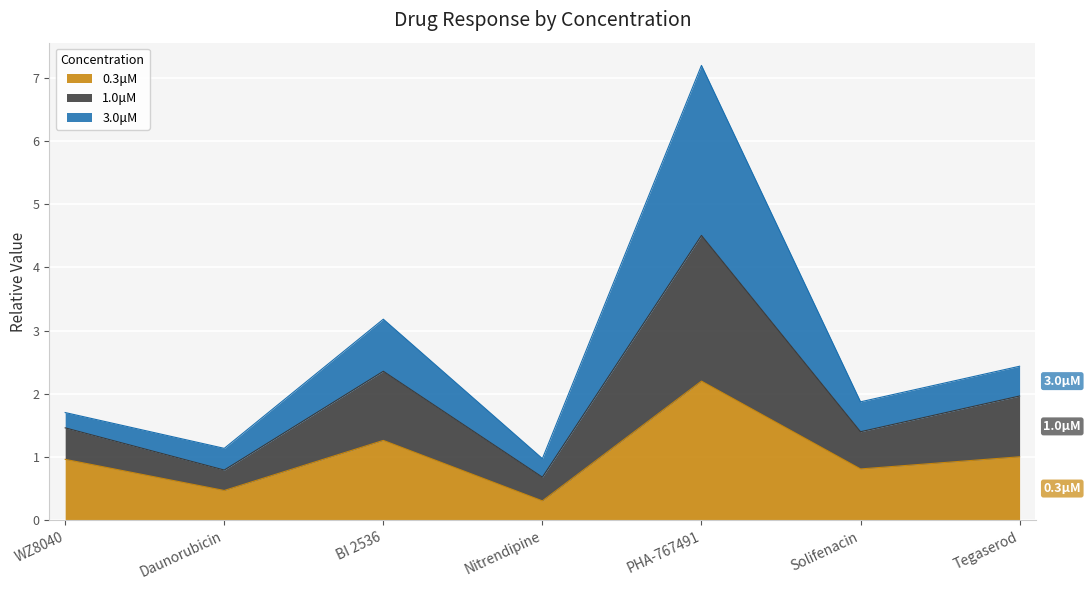

What is the label of the 5th point from the left?

PHA-767491